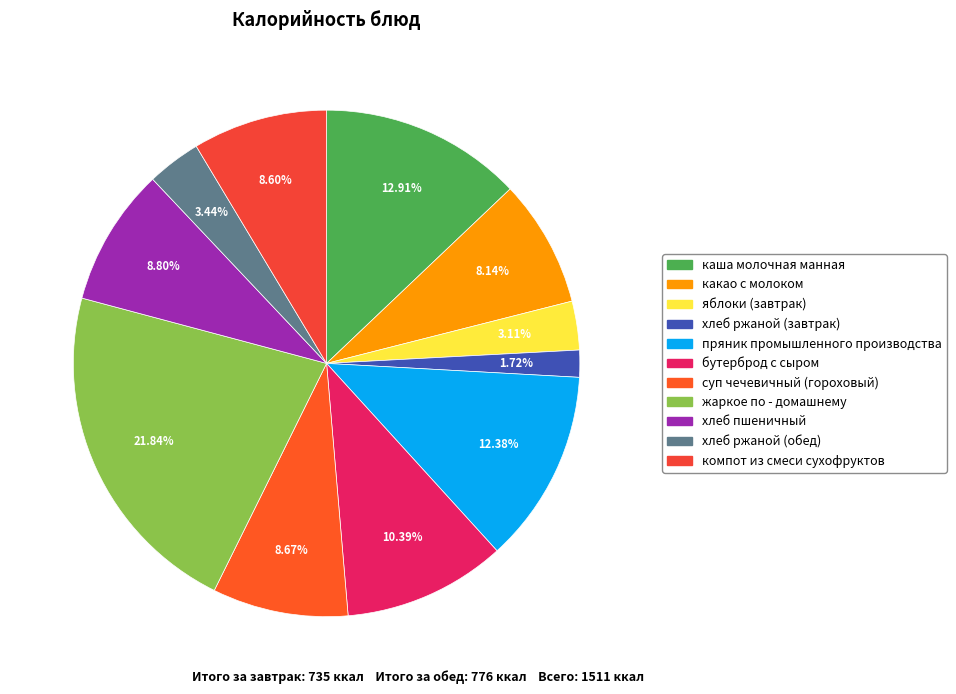

To the nearest percent, what percentage of the pie is каша молочная манная?

13%